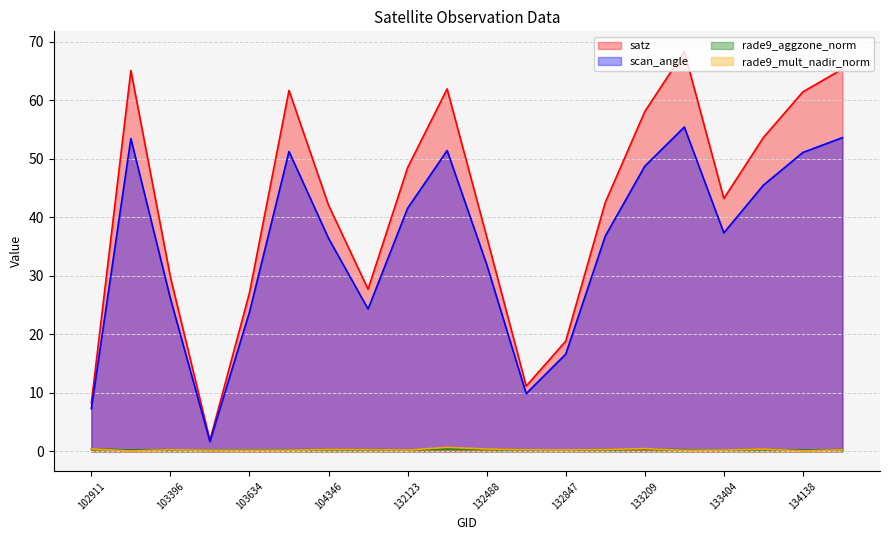

What is the value of the satz point at the 1st from the left?

8.2